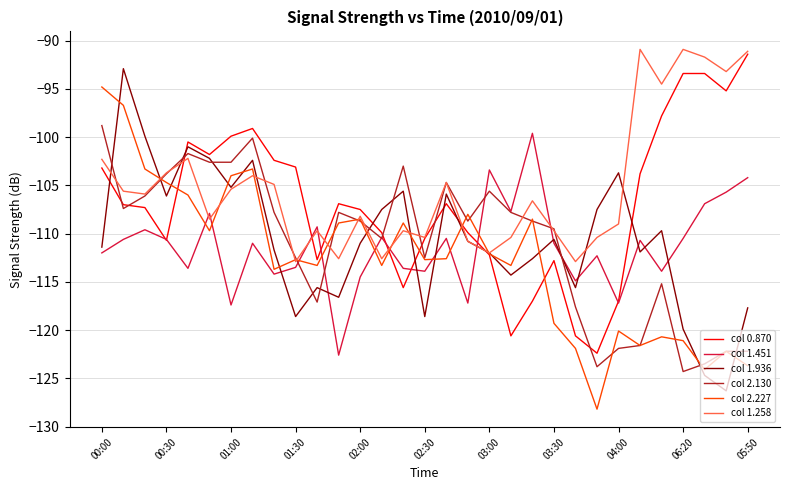

How many distinct data groups are displayed?

6